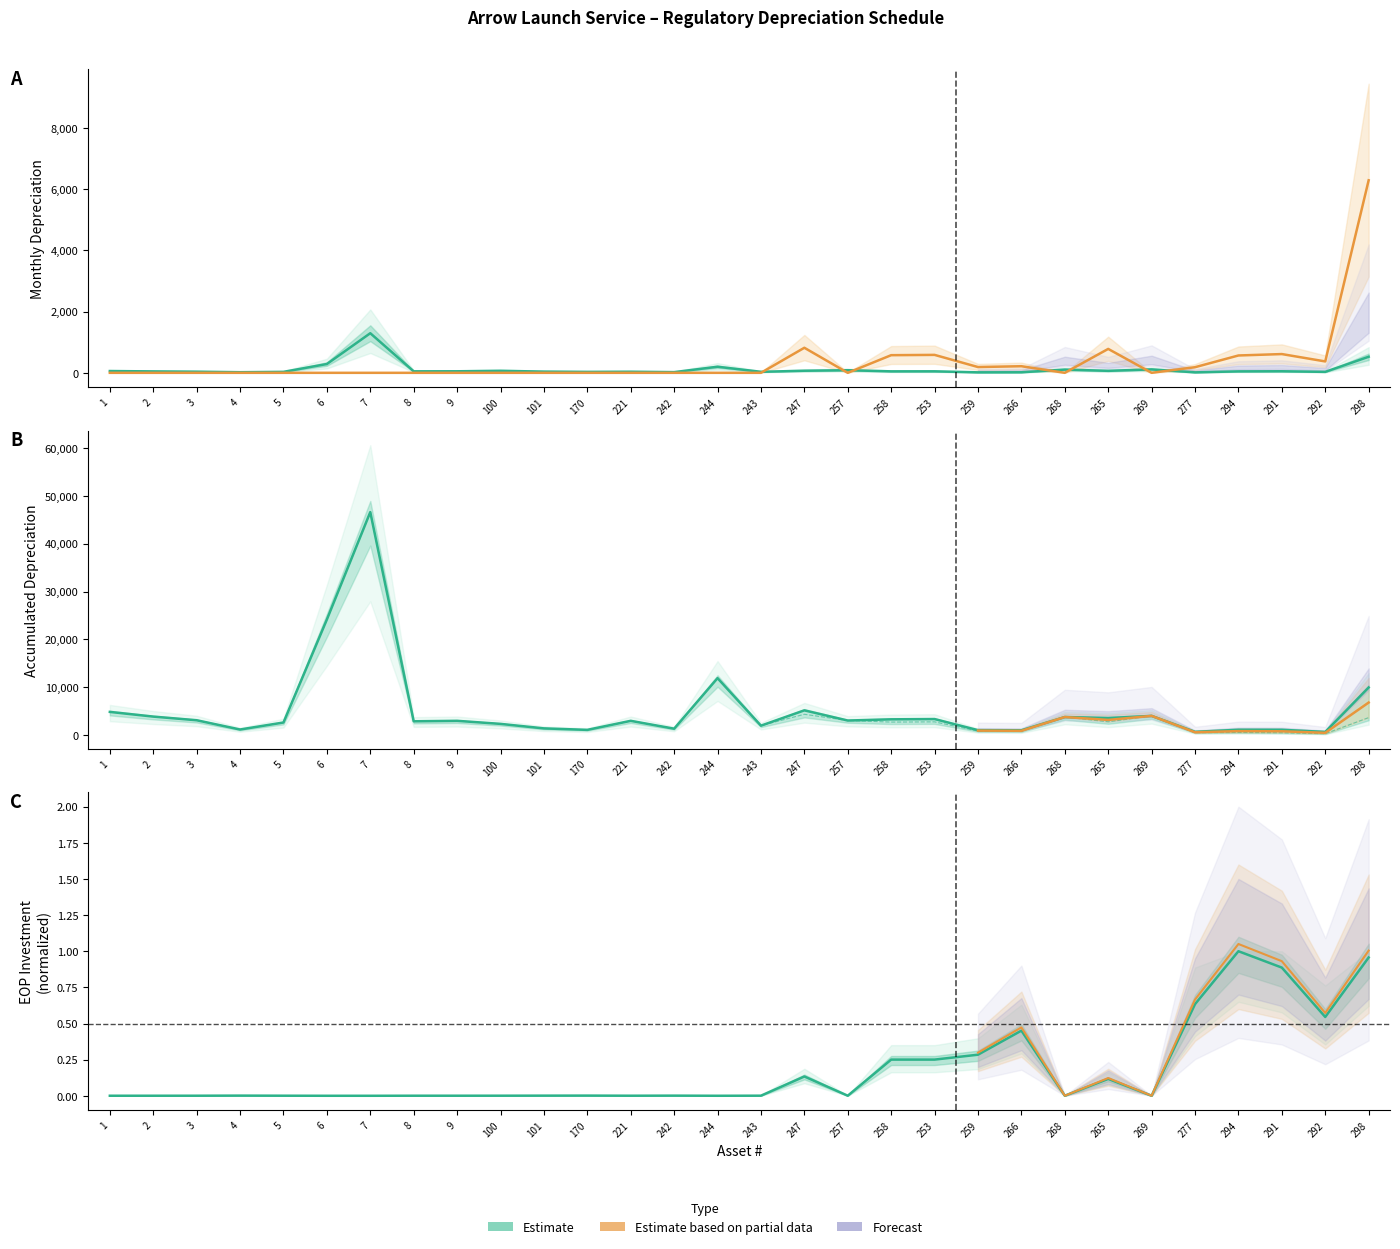

At which category is the sum across all series the highest?

7